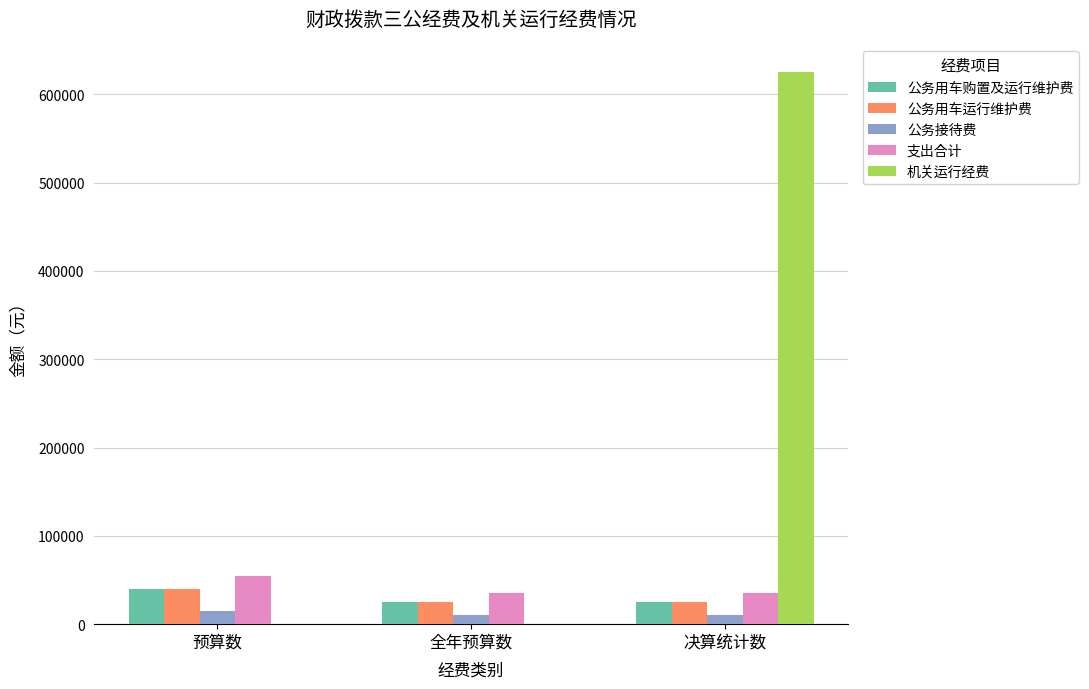

What is the spread (max minus min) of values at 全年预算数?

35284.8